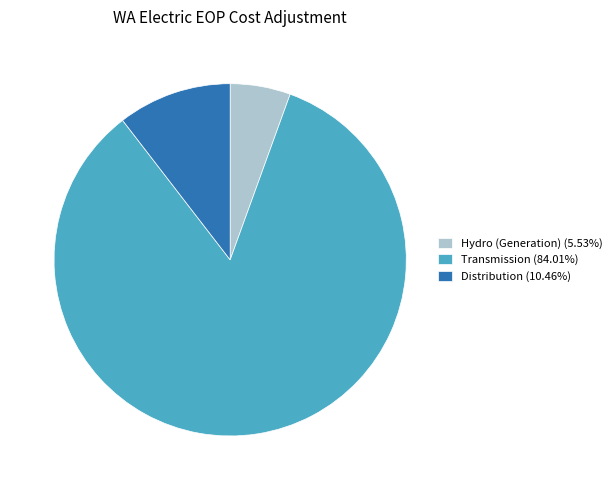

Which category has the biggest portion of the pie?

Transmission